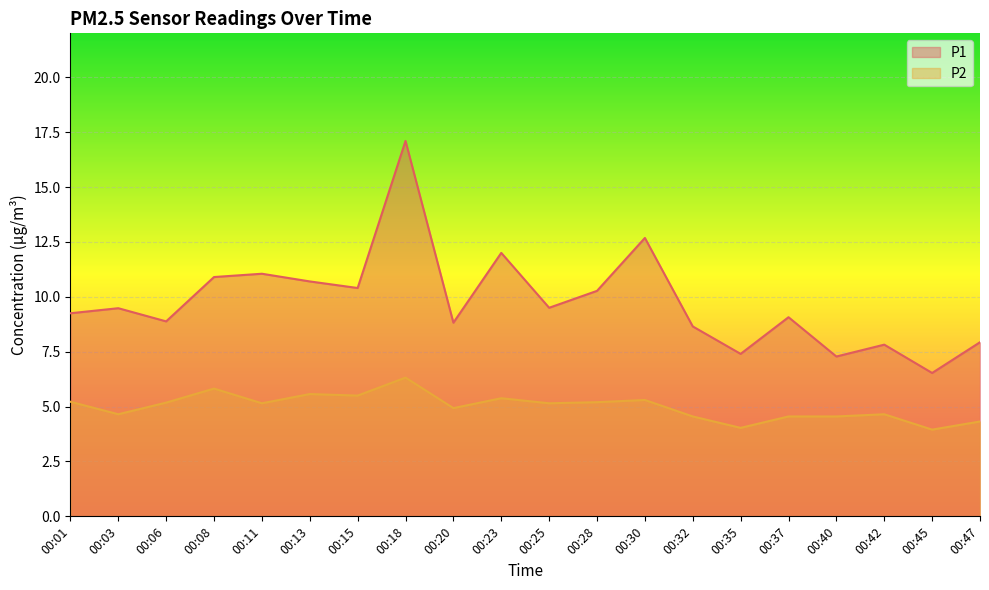

How many values in the P1 series exceed 9?

12